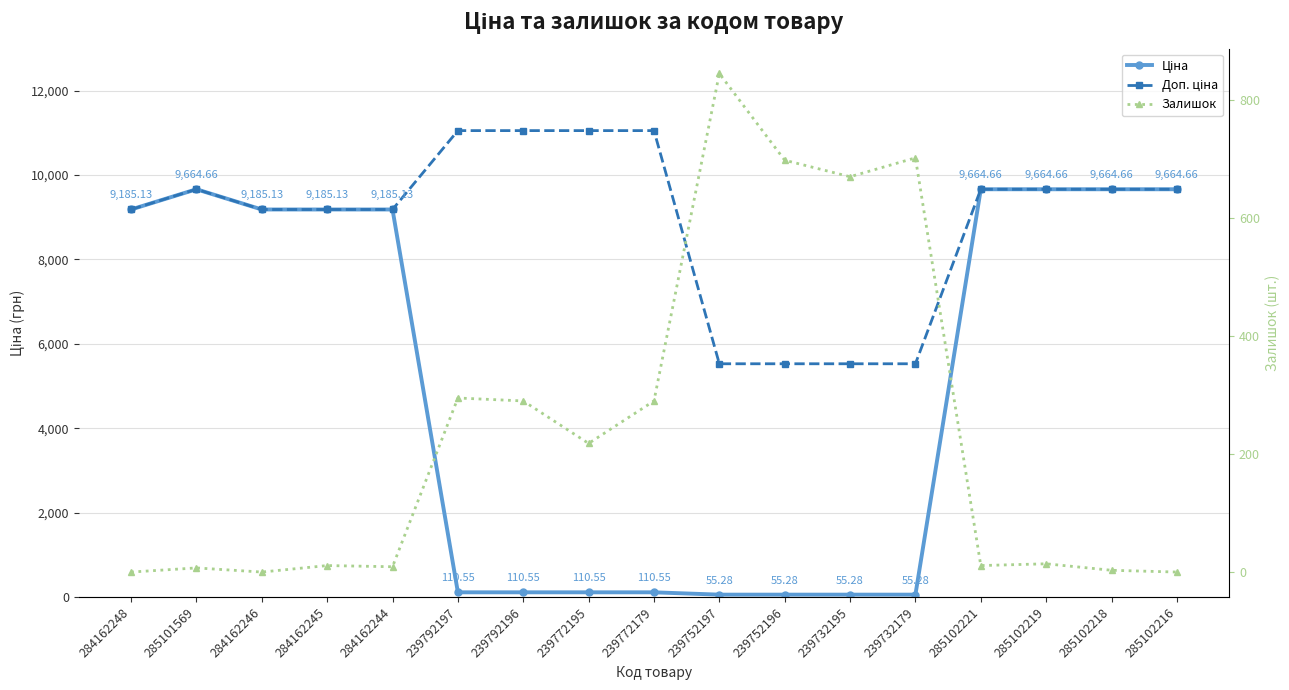

Where does the Ціна series first go above 9185?

284162248